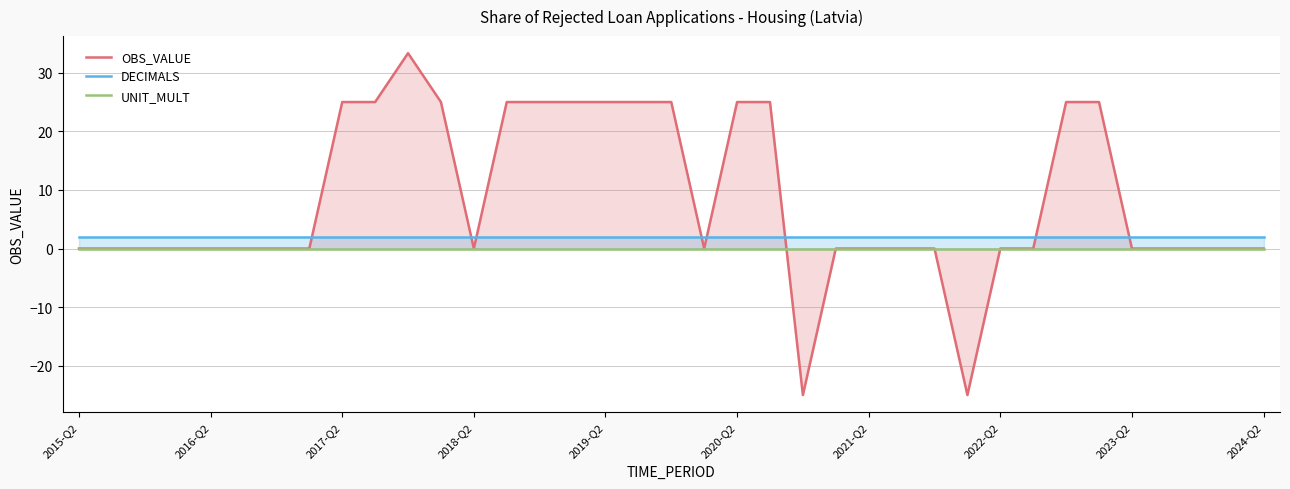

Between 11 and 28, which series saw the biggest shift?

OBS_VALUE